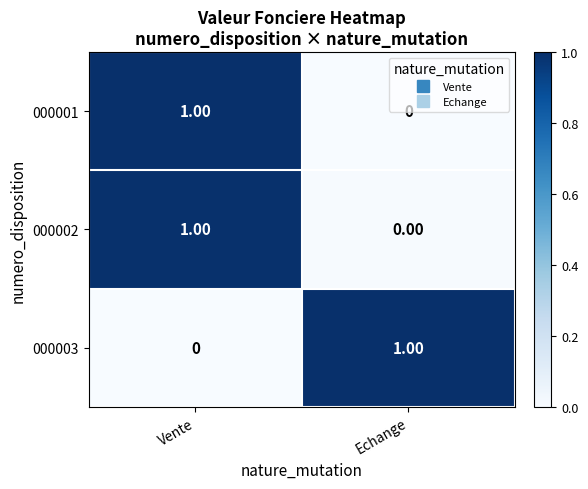

List the labels in order of 000003 value, smallest first.

Vente, Echange